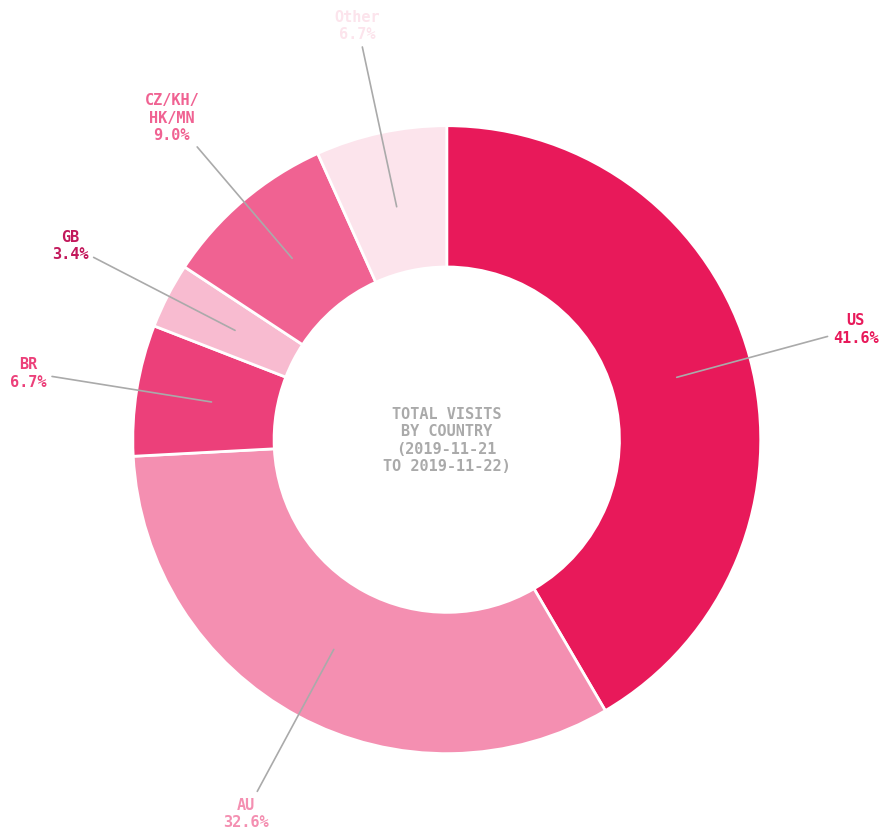

Does any single category account for the majority?

No